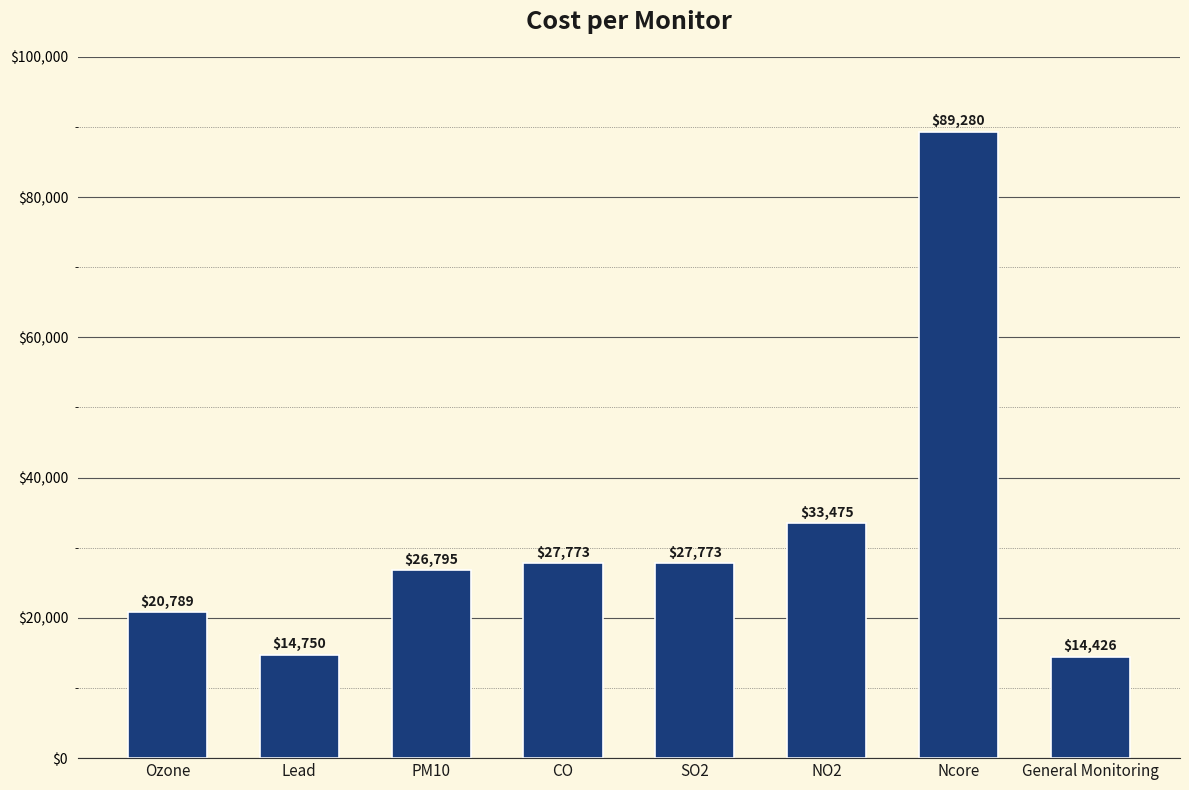

What is the value of the 6th bar from the left?

33475